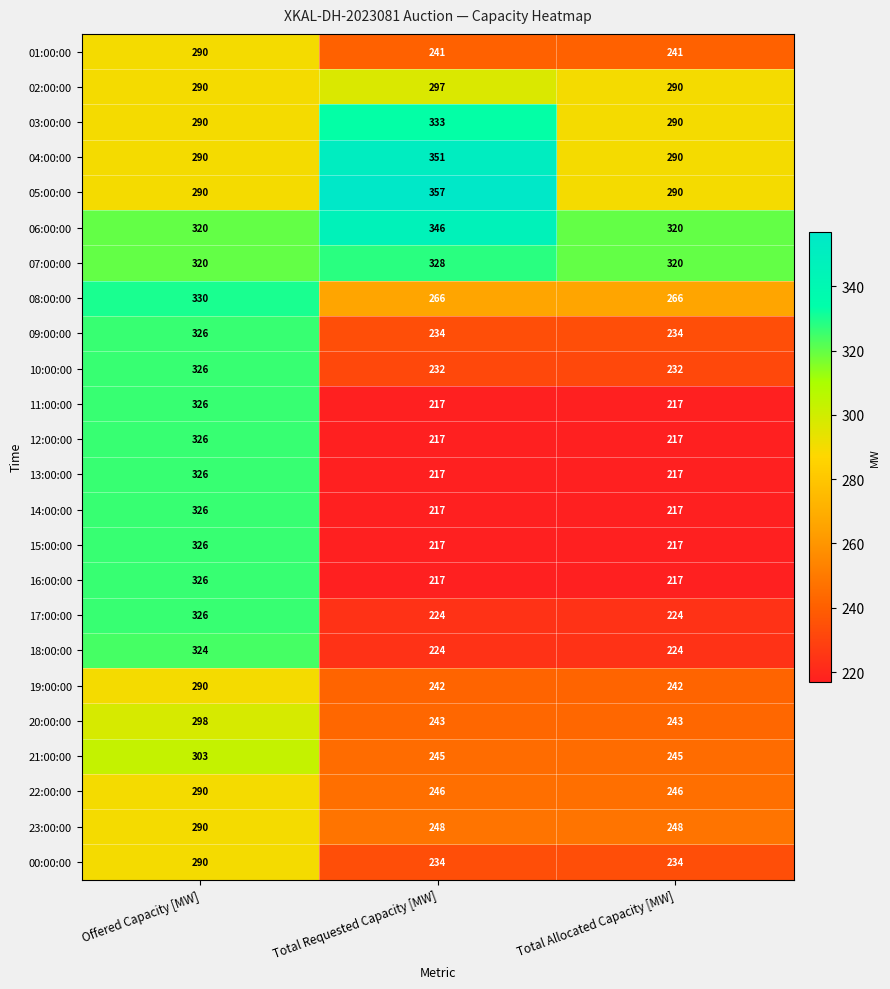

What is the sum of all 11:00:00 values?

760